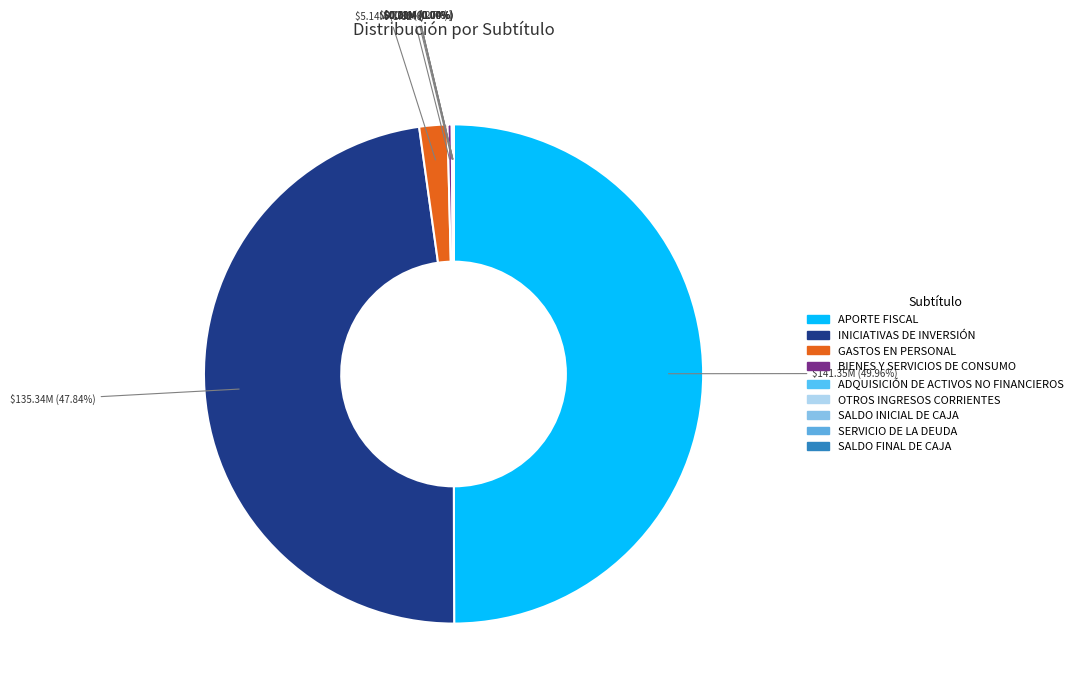

Which has a higher value, SERVICIO DE LA DEUDA or ADQUISICIÓN DE ACTIVOS NO FINANCIEROS?

ADQUISICIÓN DE ACTIVOS NO FINANCIEROS